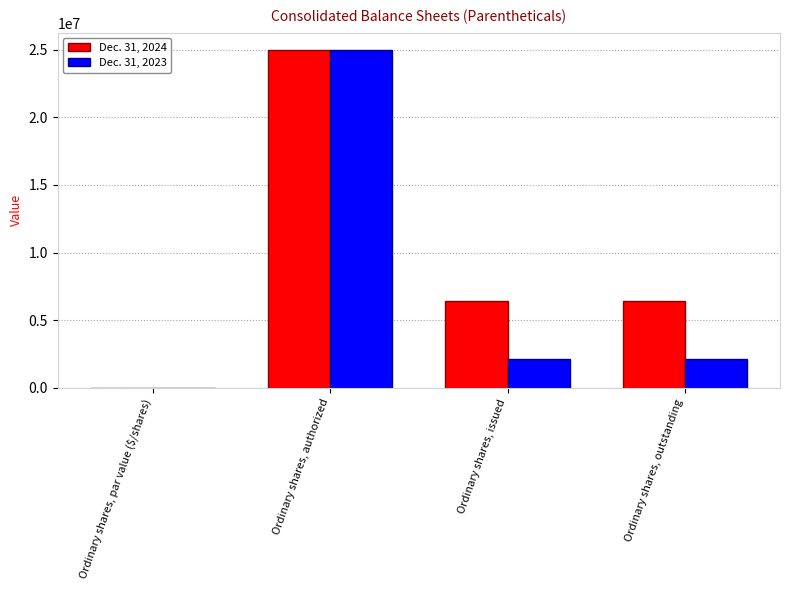

Read the Dec. 31, 2023 value at Ordinary shares, issued.

2097535.0